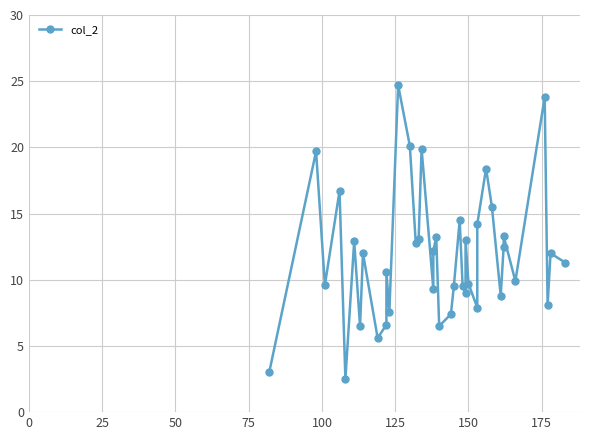

What is the difference between the second highest and second lowest values?

20.8